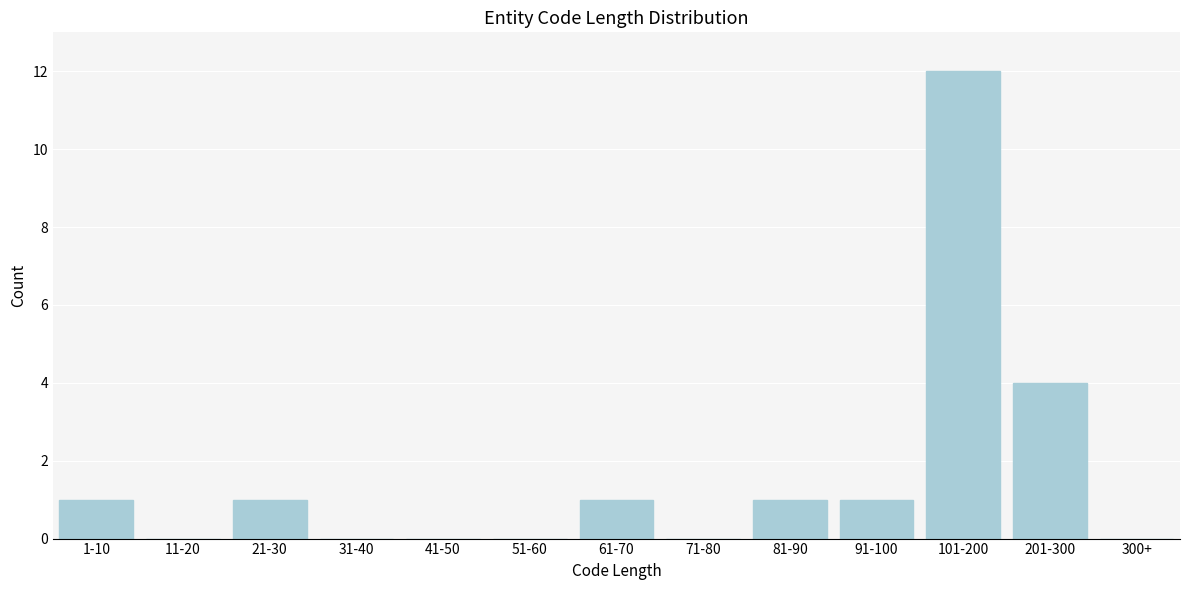

Reading left to right, extract all data points from this chart.

1-10=1	11-20=0	21-30=1	31-40=0	41-50=0	51-60=0	61-70=1	71-80=0	81-90=1	91-100=1	101-200=12	201-300=4	300+=0